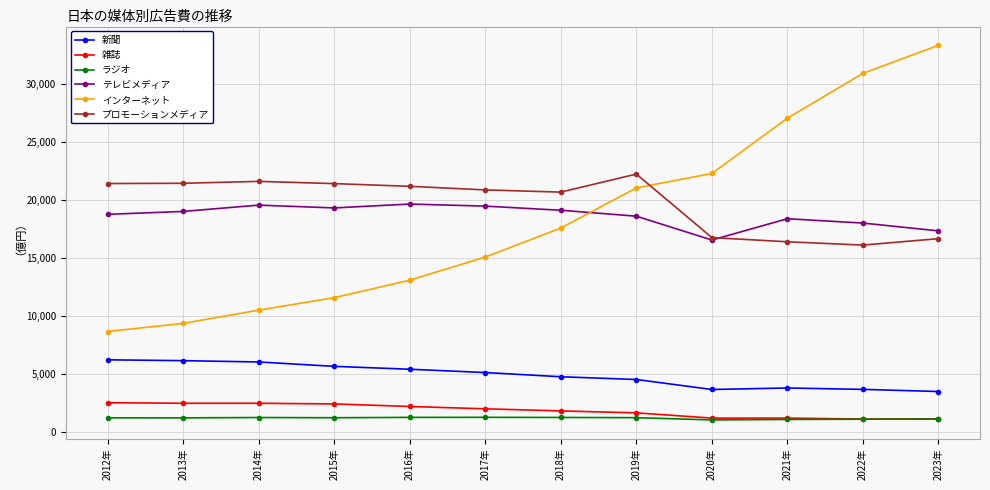

In 雑誌, how many points are lower than both neighbors (excluding endpoints)?

3